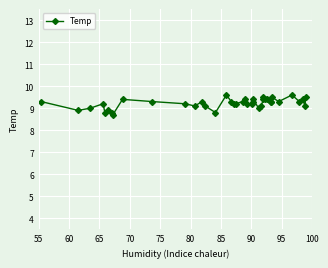

Count the number of values greater than 9.

32